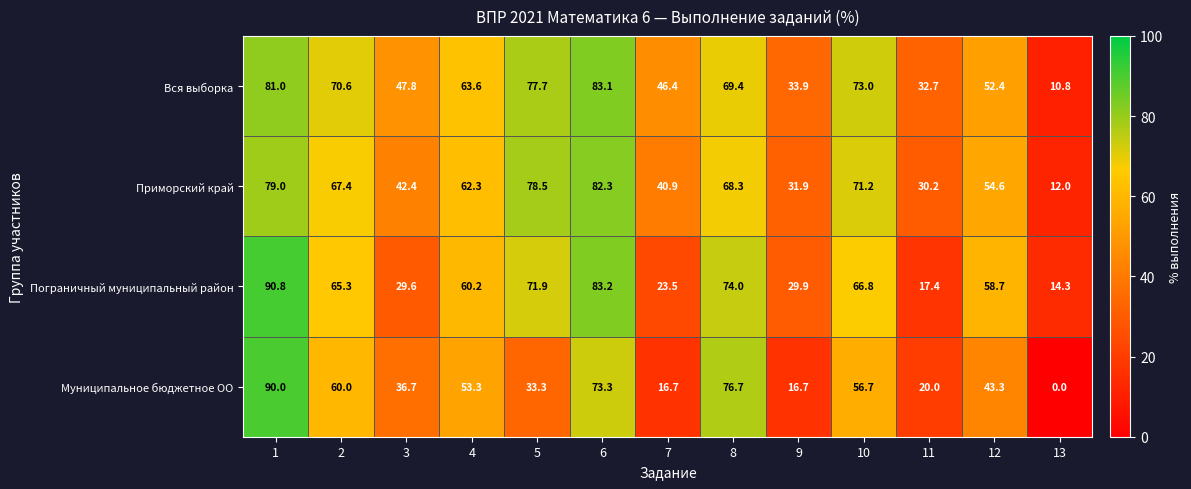

What value does the Приморский край series have at 5?

78.5